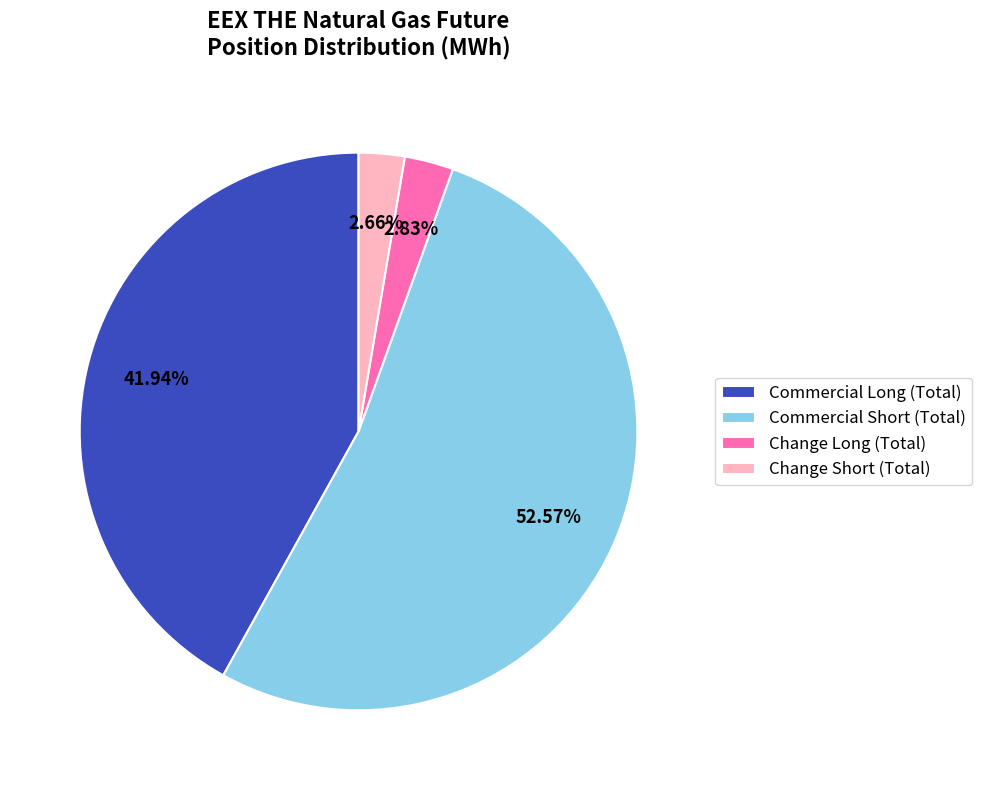

Which slice is the largest?

Commercial Short (Total)